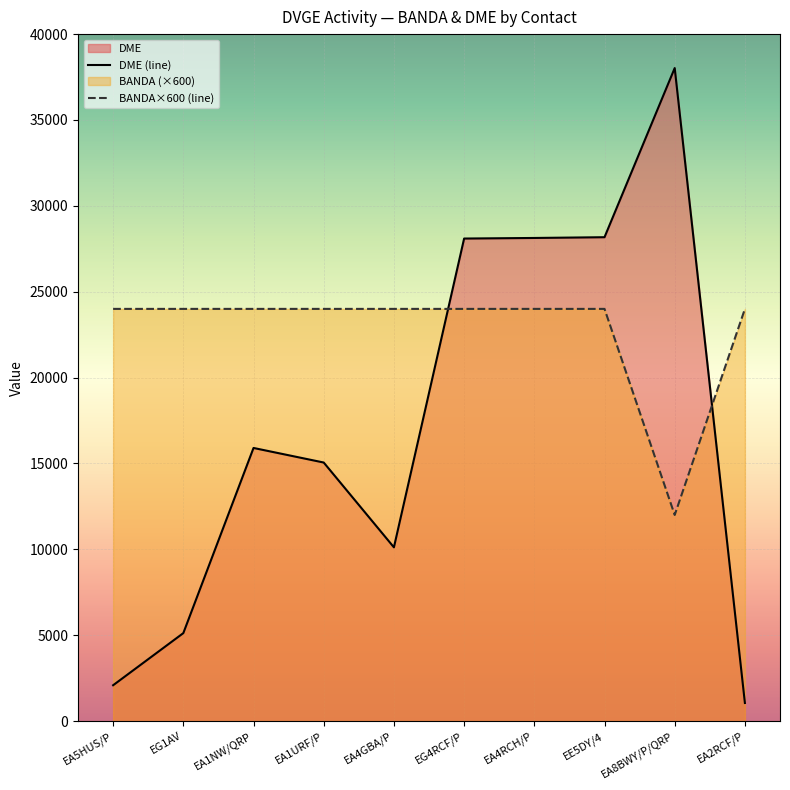

Which category has the highest value in the BANDA×600 (line) series?

EA5HUS/P